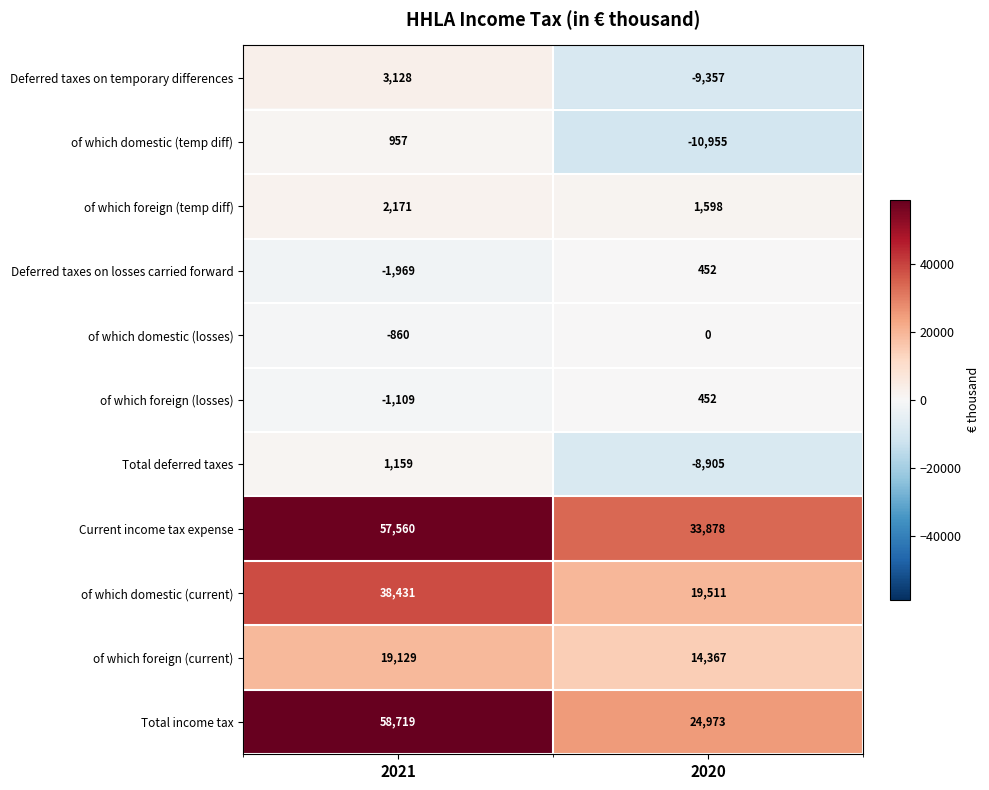

Where is of which foreign (temp diff) nearest to the value 1884?

2020